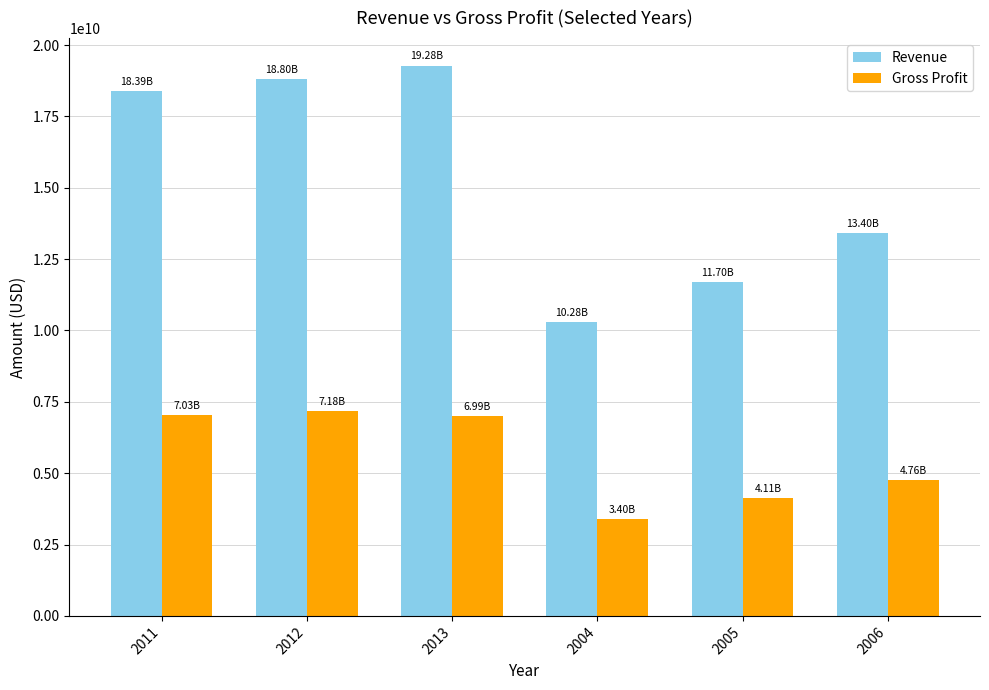

Which series has the largest range (max minus min)?

Revenue